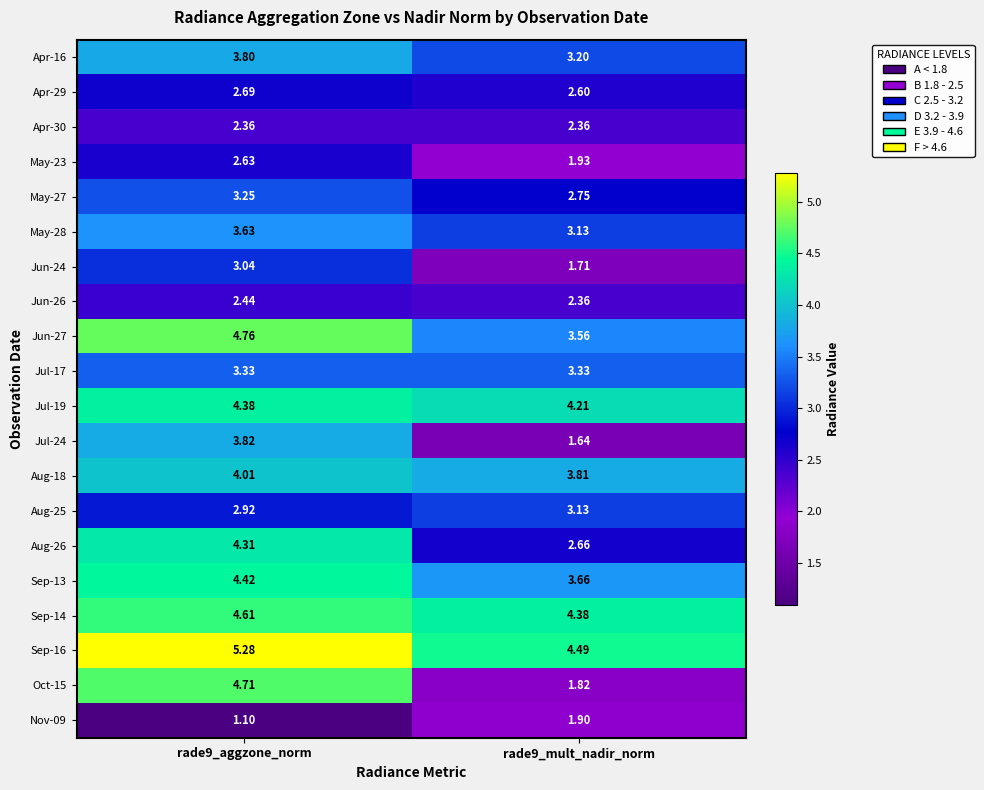

List the series in order of their peak value, highest first.

Sep-16, Jun-27, Oct-15, Sep-14, Sep-13, Jul-19, Aug-26, Aug-18, Jul-24, Apr-16, May-28, Jul-17, May-27, Aug-25, Jun-24, Apr-29, May-23, Jun-26, Apr-30, Nov-09